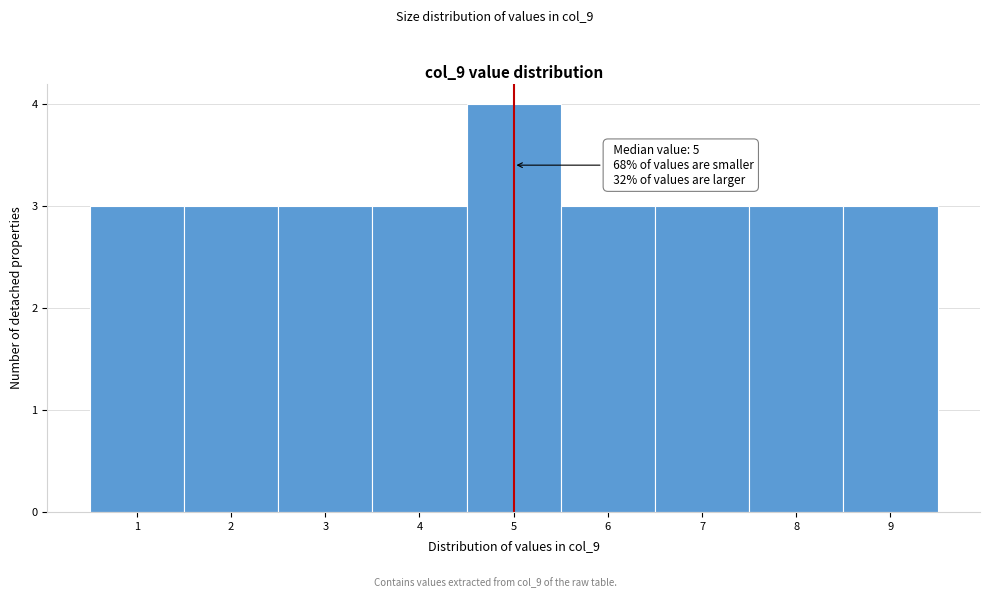

Which range on the x-axis has the tallest bar?

4.5 to 5.5